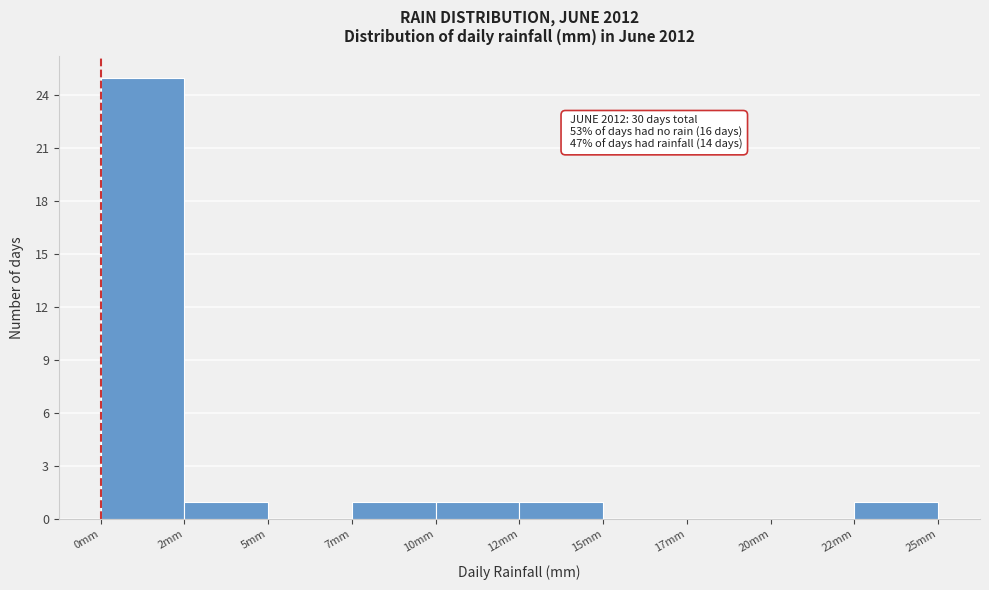

Reading left to right, transcribe all the data shown in this chart.

0mm=25	2mm=1	5mm=0	7mm=1	10mm=1	12mm=1	15mm=0	17mm=0	20mm=0	22mm=1